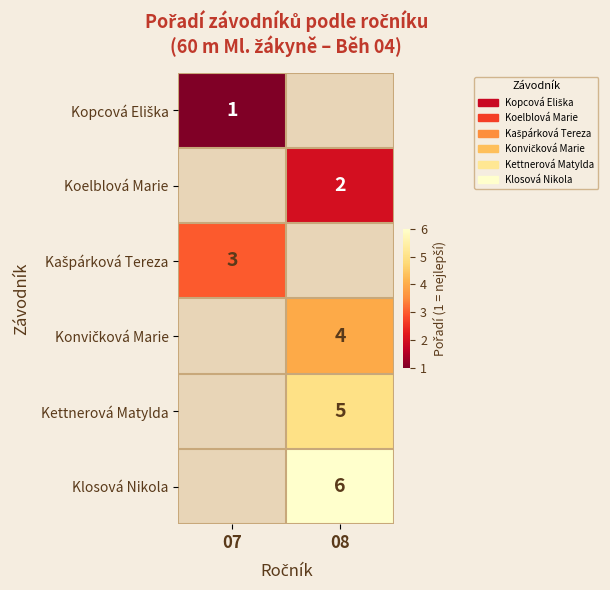

Is the value of Koelblová Marie at 08 greater than the value of Klosová Nikola at 08?

No